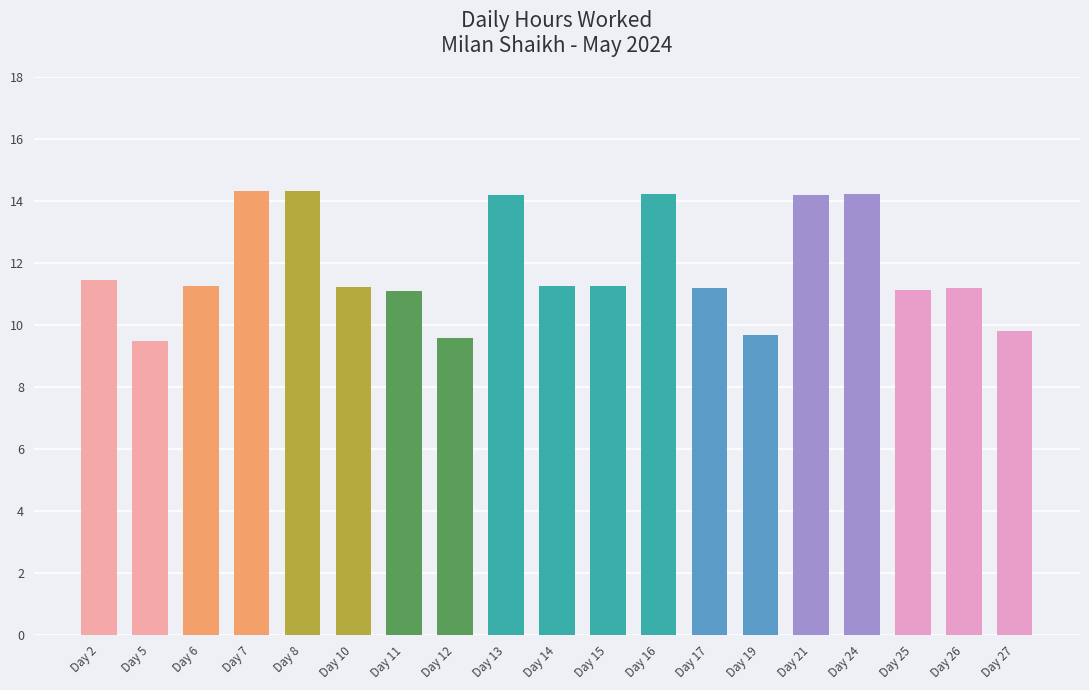

How many distinct data groups are displayed?

1